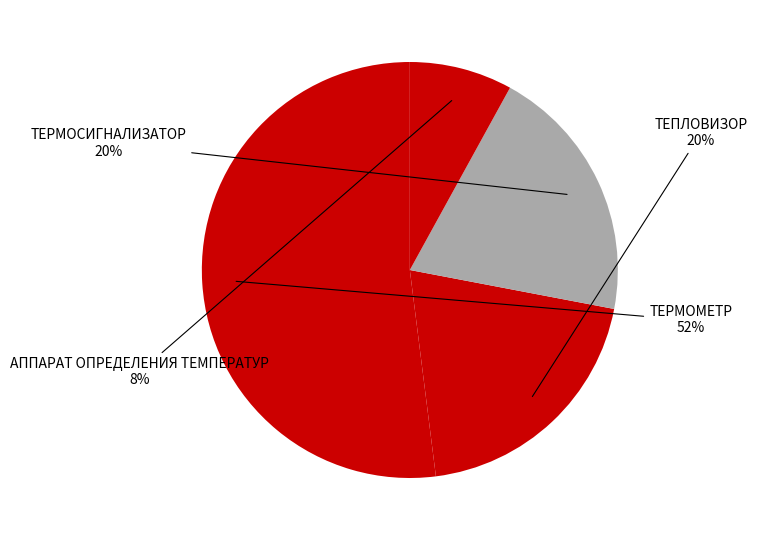

Count the number of slices in the pie.

4